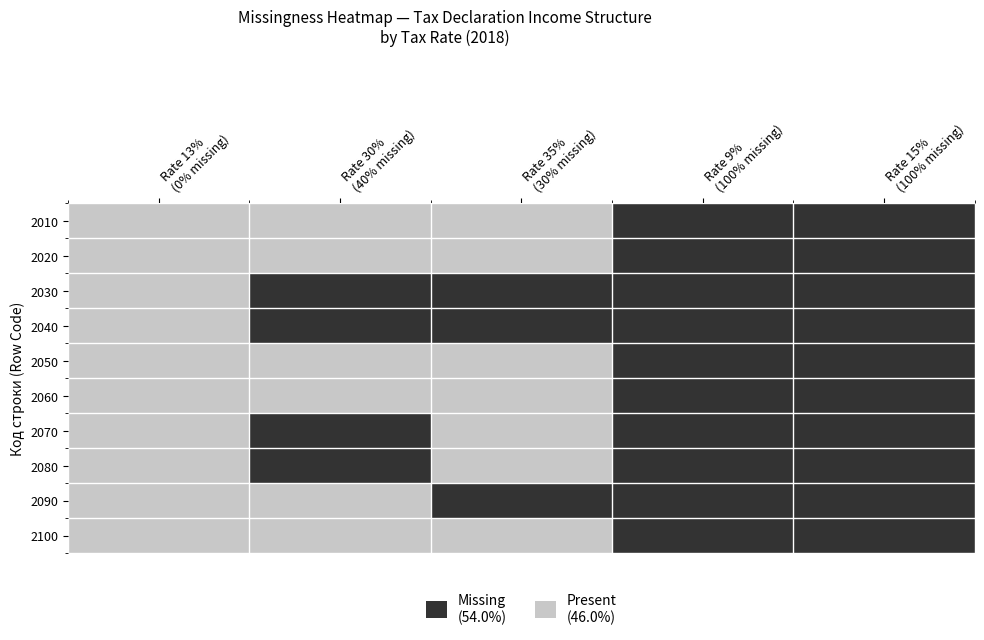

How many distinct data groups are displayed?

10